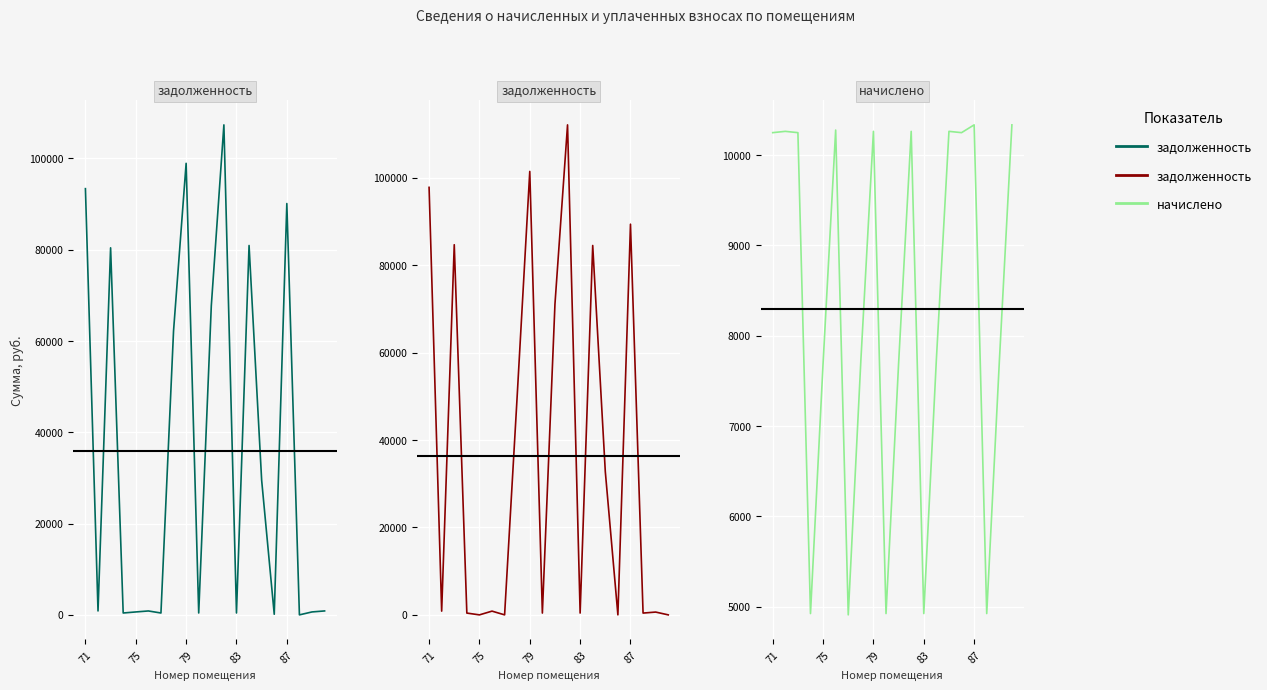

Read the задолженность (col_1) value at 87.

90090.7